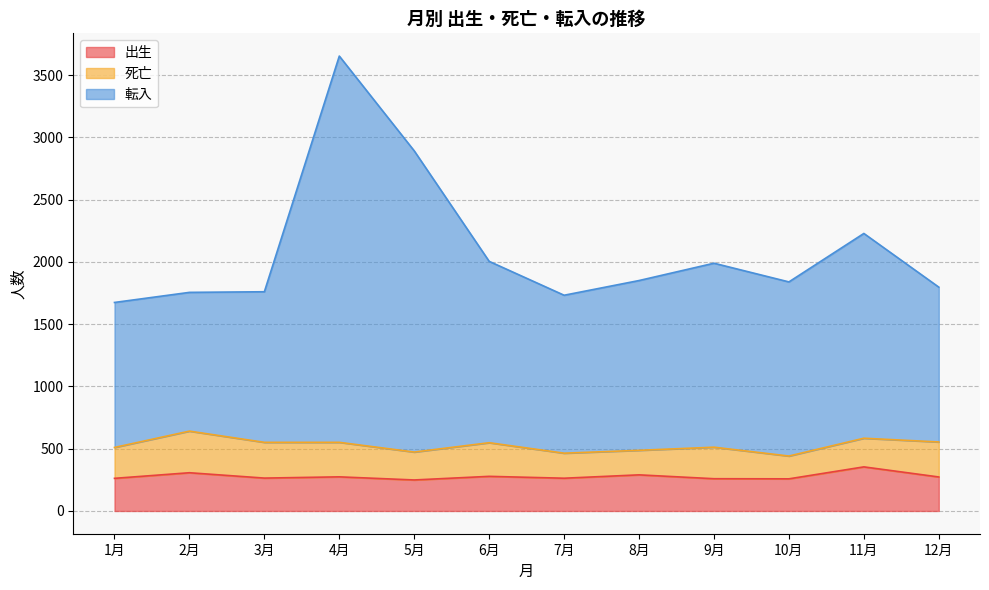

True or false: 転入 has a value of 1839 at 10月.

True